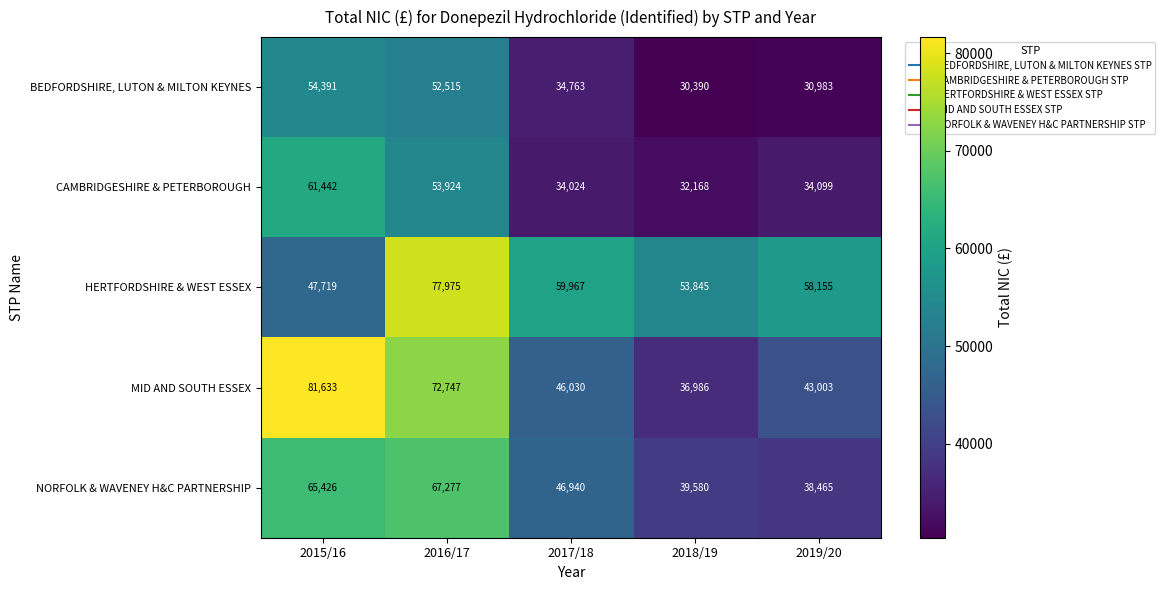

Which series has the largest total across all categories?

HERTFORDSHIRE & WEST ESSEX